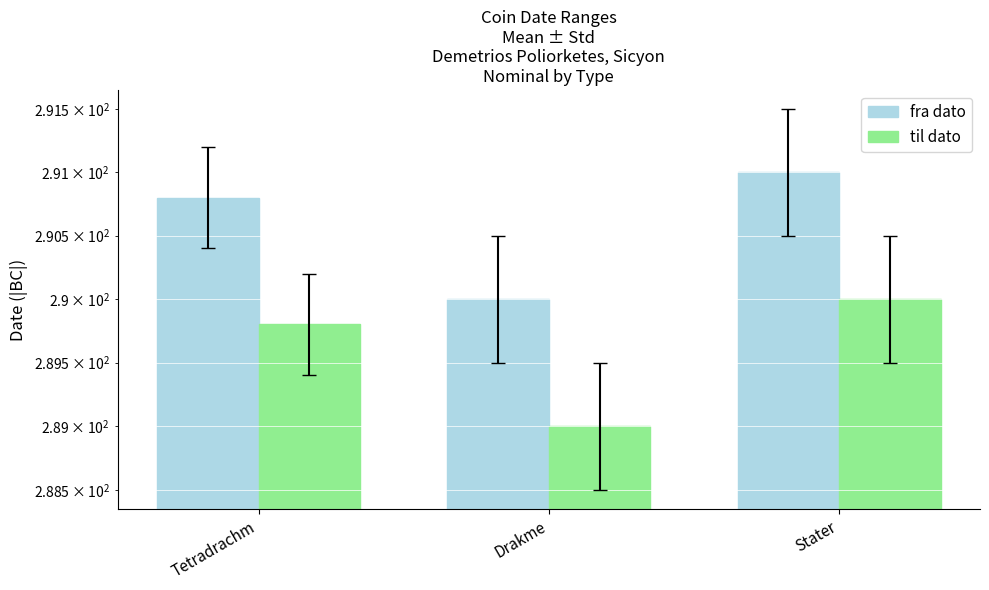

Is the value of fra dato at Drakme greater than the value of til dato at Tetradrachm?

Yes